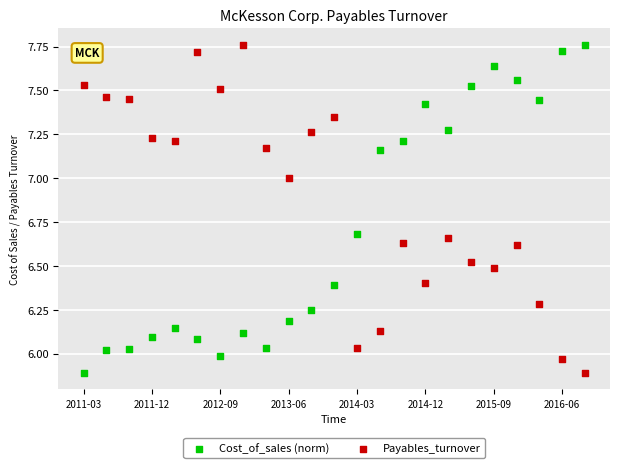

Across all data points, what is the range of Y values (max minus min)?

1.9